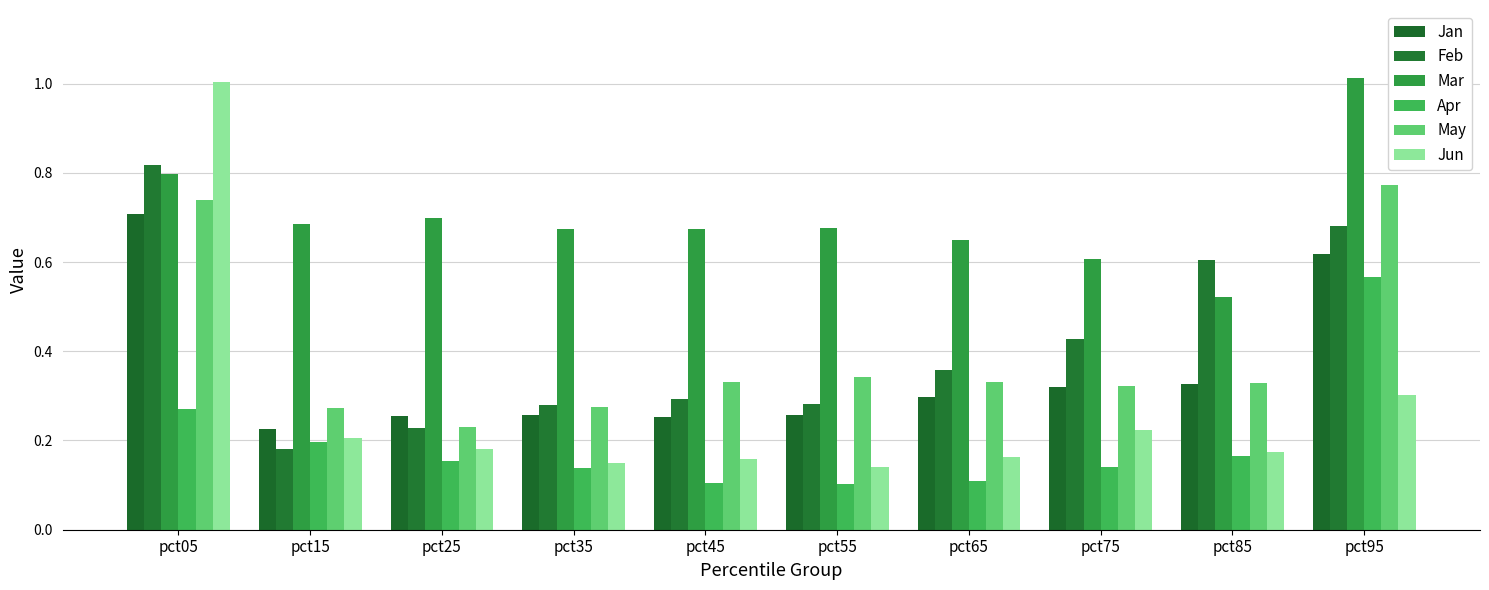

Is the value of May at pct95 greater than the value of Apr at pct55?

Yes